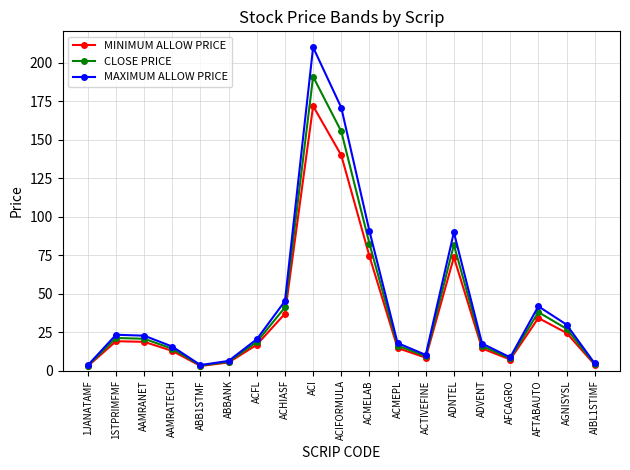

What is the maximum value for MINIMUM ALLOW PRICE?

172.0